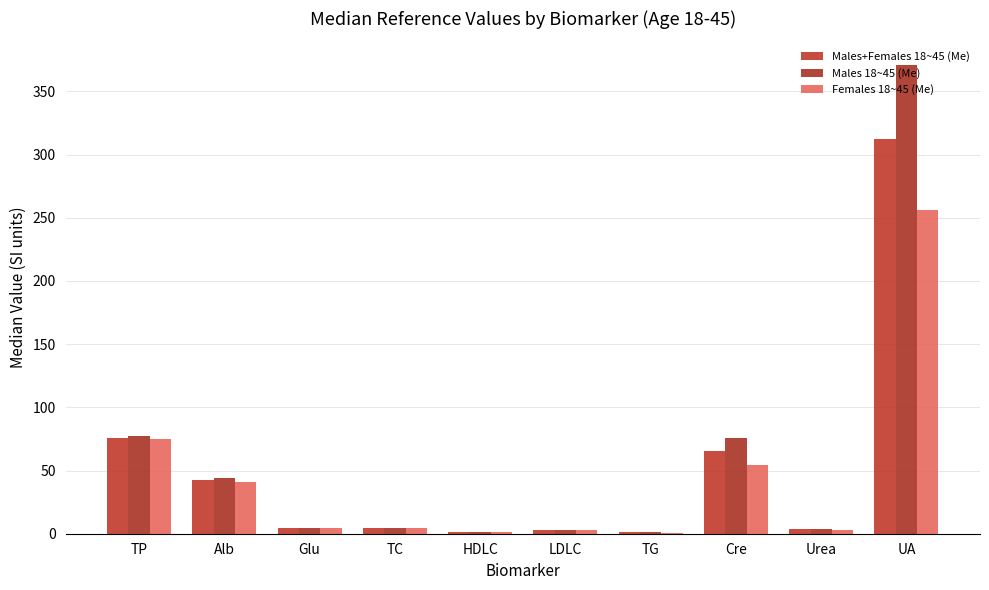

Are the bars grouped side by side (vs. stacked)?

Yes